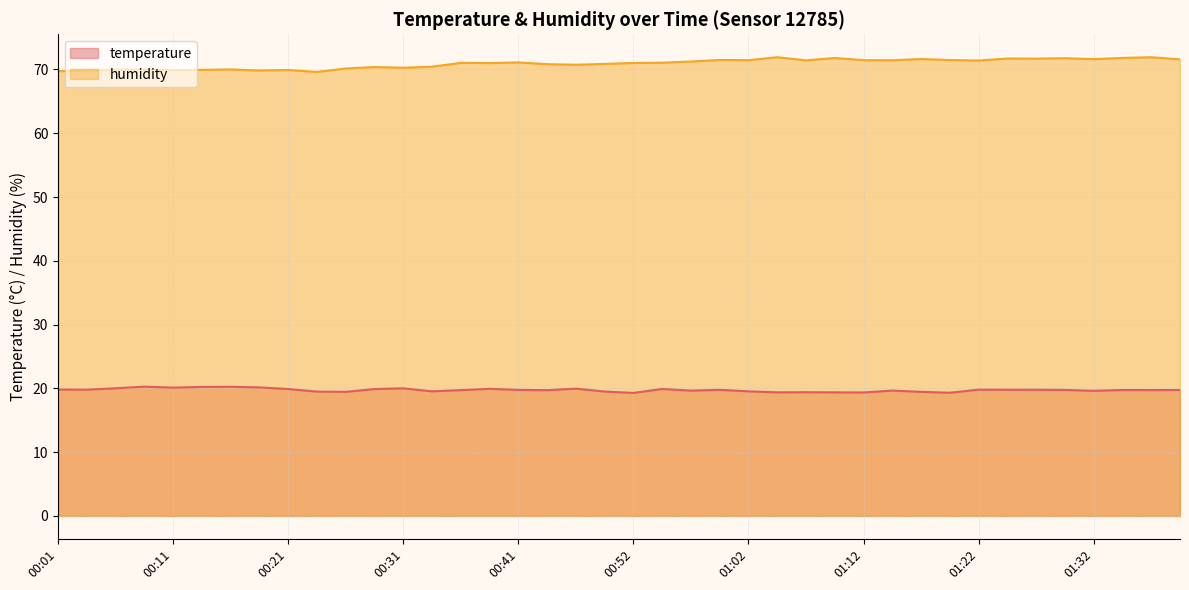

Is it true that temperature equals 9.1 at 01:00?

False